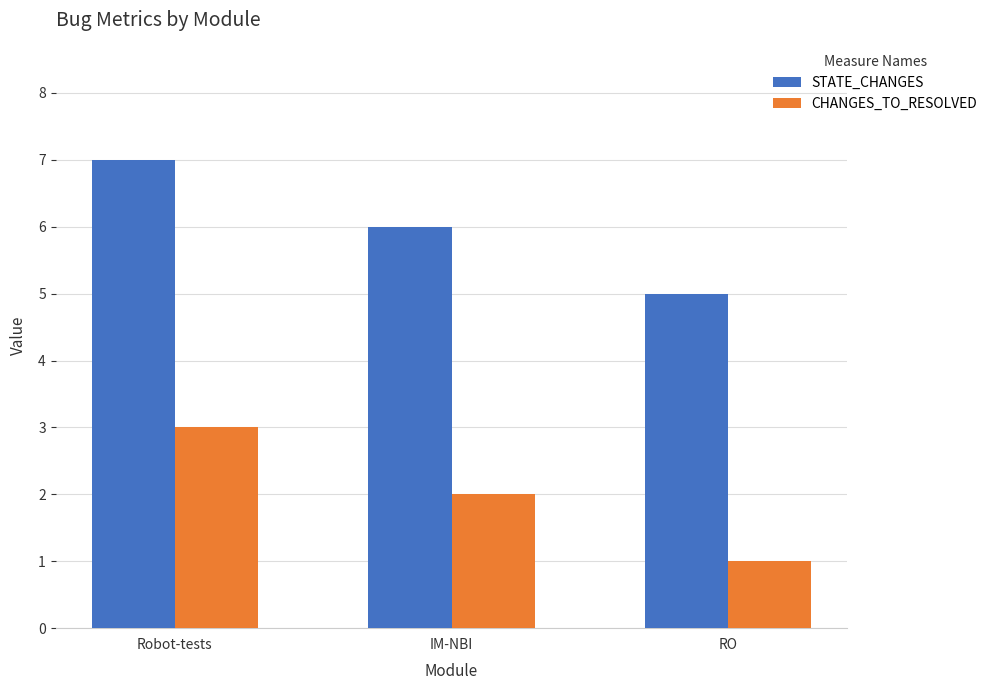

Reading right to left, what are all the values shown in this chart?

STATE_CHANGES: 5	6	7
CHANGES_TO_RESOLVED: 1	2	3